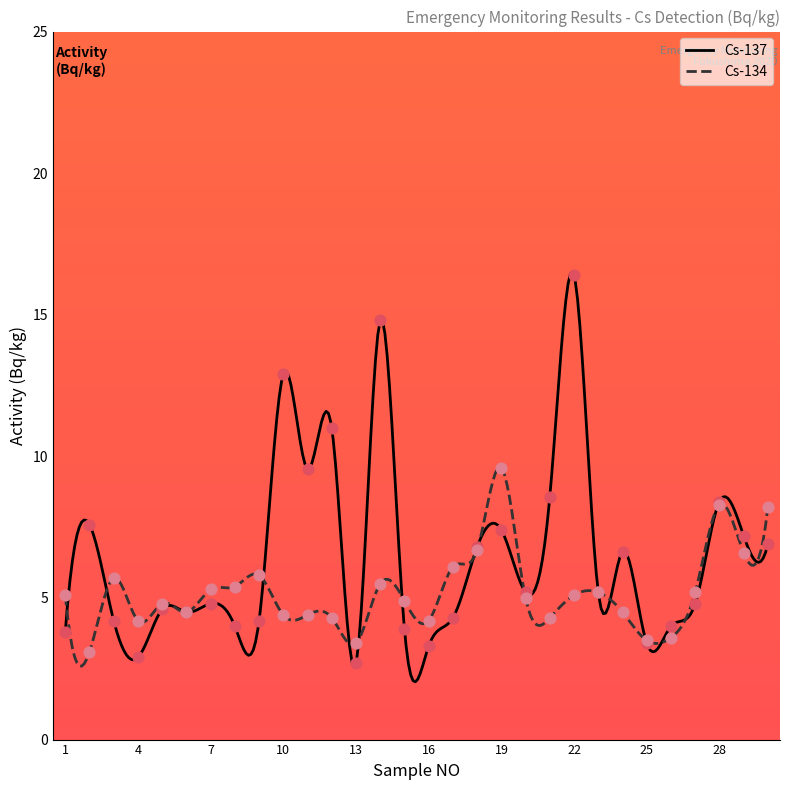

At how many categories does at least one series exceed 11?

3